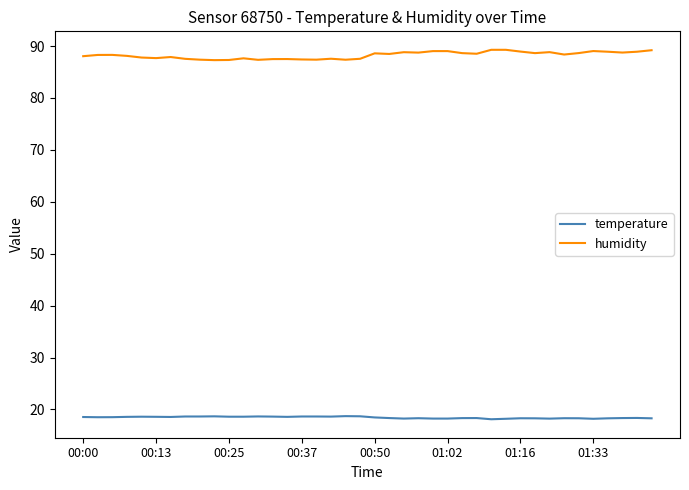

Which series has the largest total across all categories?

humidity